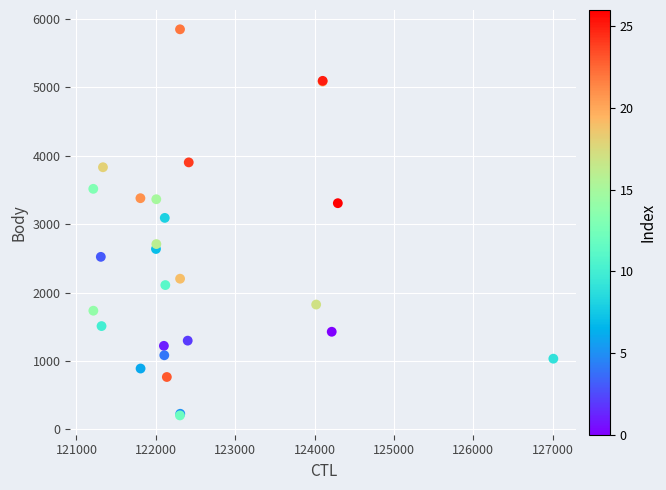

What Y value in the scatter plot is closest to 3026?

3092